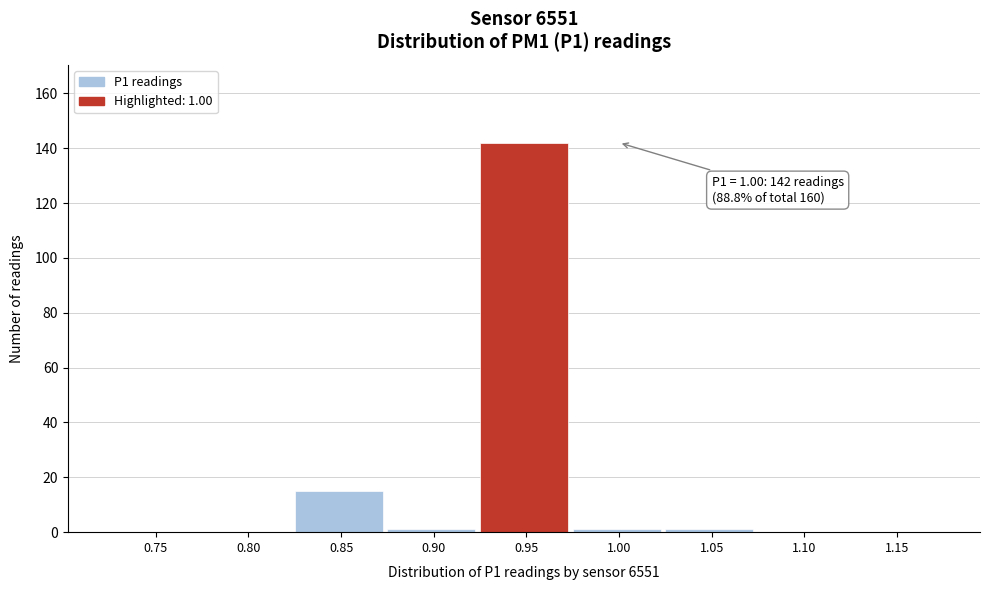

Reading left to right, what are all the values shown in this chart?

0.75=0	0.80=0	0.85=15	0.90=1	0.95=142	1.00=1	1.05=1	1.10=0	1.15=0